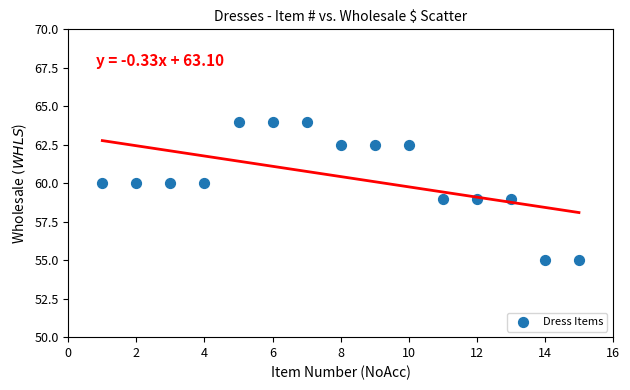

What is the range of Y values (max minus min)?

9.0